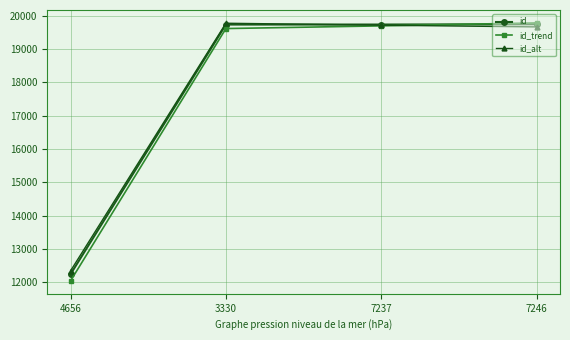

What are all the series names shown in the legend?

id, id_trend, id_alt